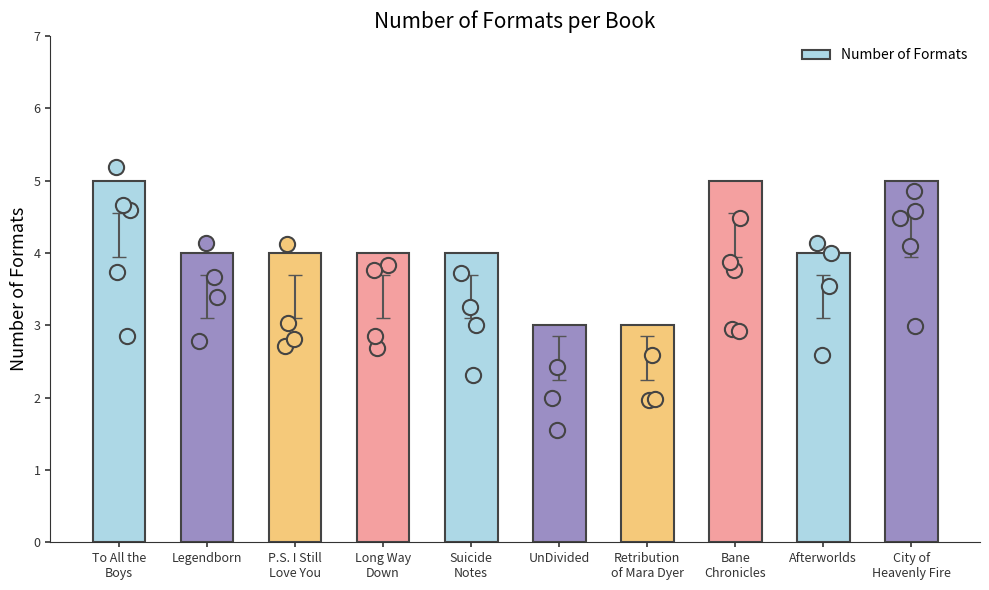

Approximately how many times larger is the value at Long Way
Down compared to P.S. I Still
Love You?

1.0